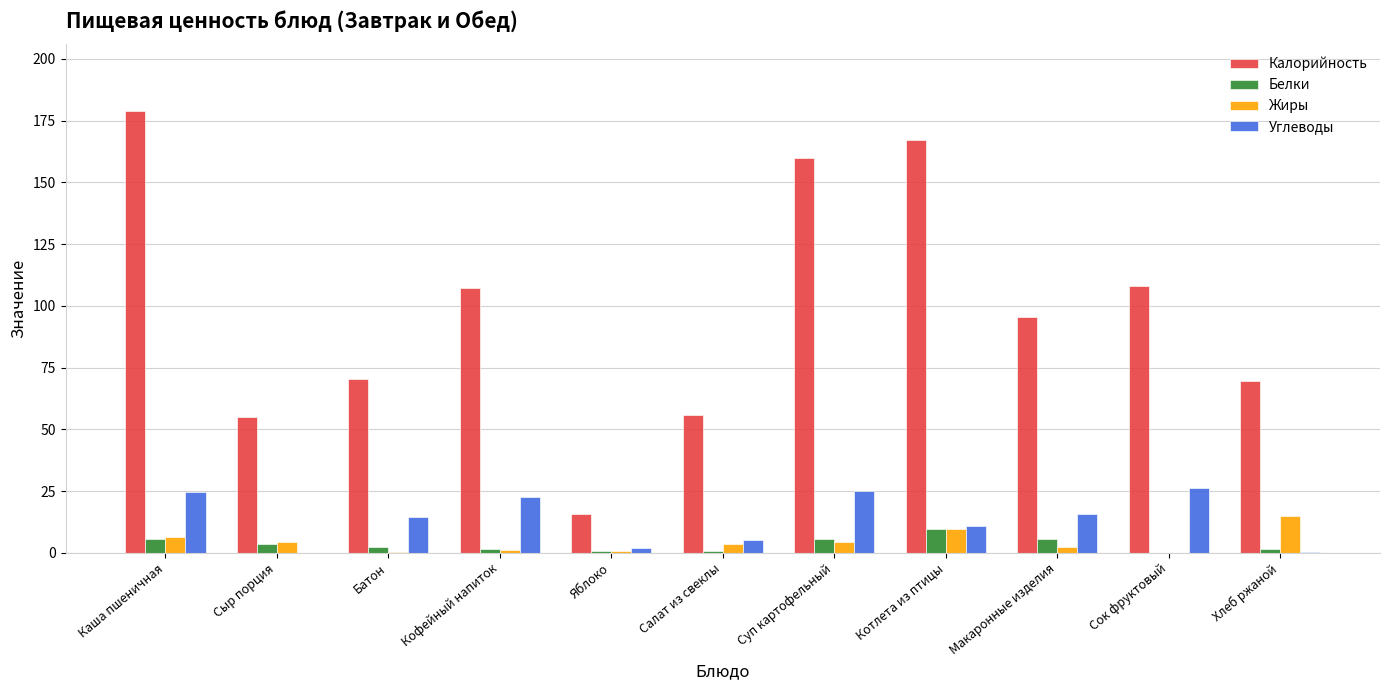

What is the total value across all series at Каша пшеничная?

215.8